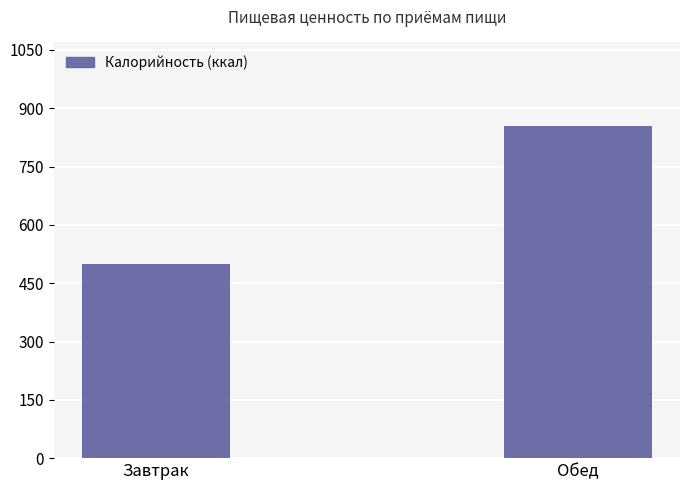

What is the approximate value at Завтрак?

498.5